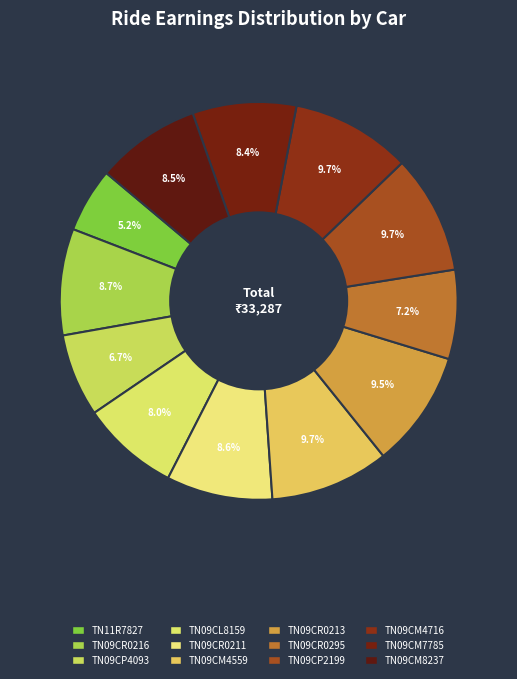

How many slices are in this pie chart?

12